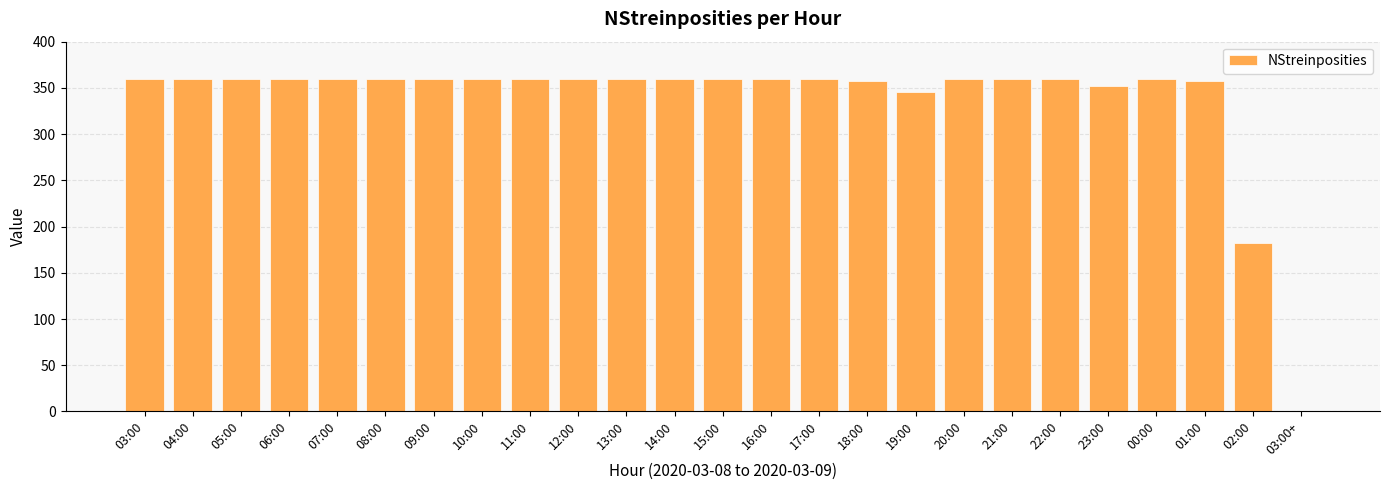

Approximately how many times larger is the value at 14:00 compared to 20:00?

1.0